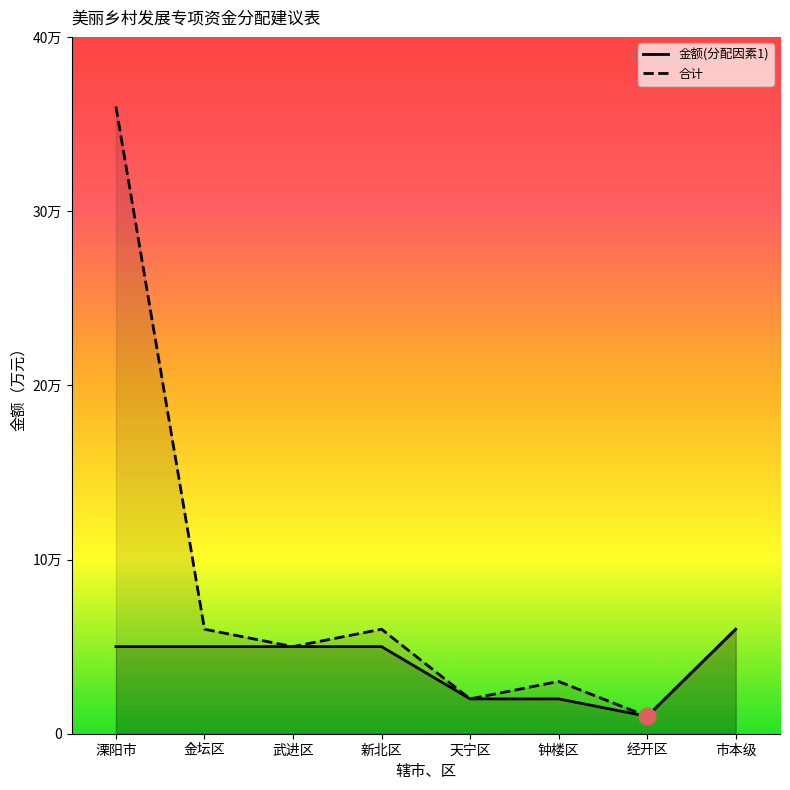

Reading right to left, extract all data points from this chart.

金额(分配因素1): 6	1	2	2	5	5	5	5
合计: 6	1	3	2	6	5	6	36